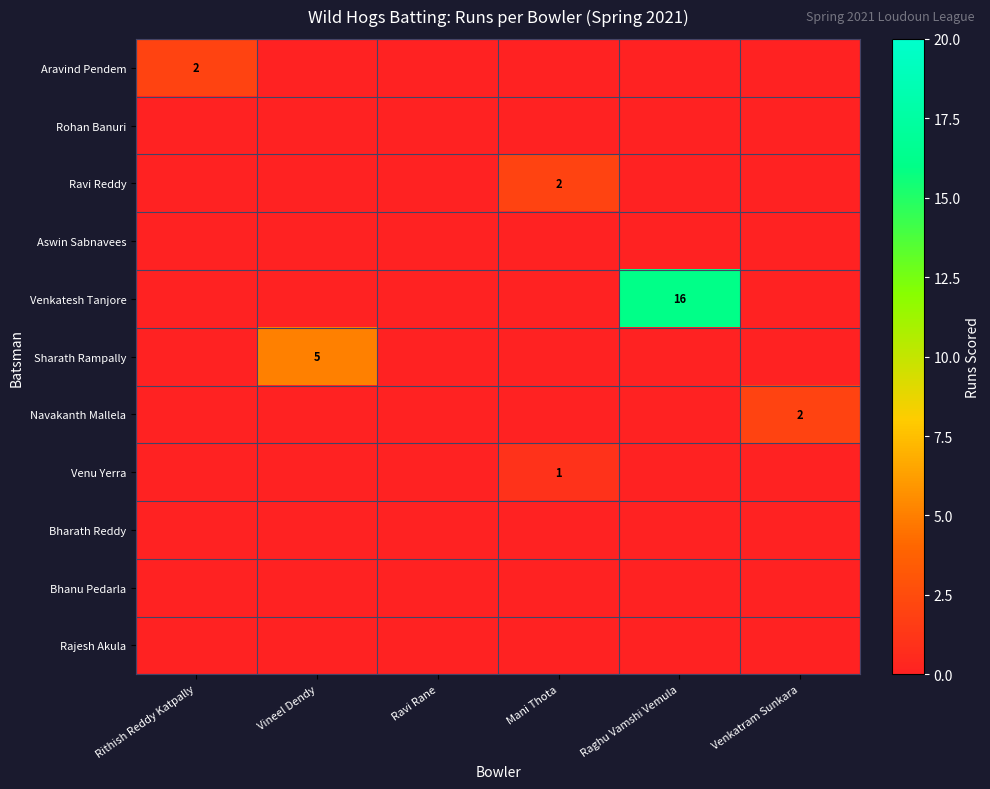

Between Venkatram Sunkara and Mani Thota, which is larger?

Venkatram Sunkara